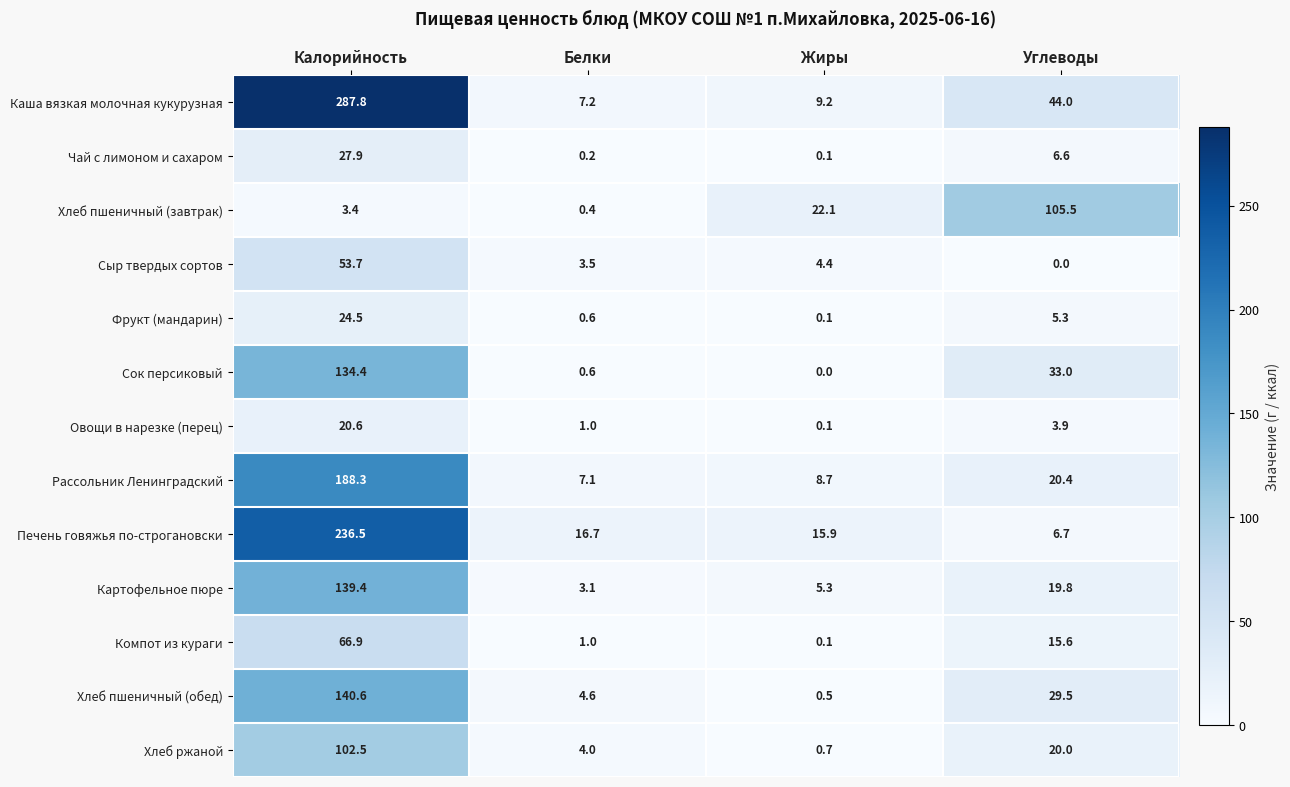

At which label does Сок персиковый reach its peak?

Калорийность